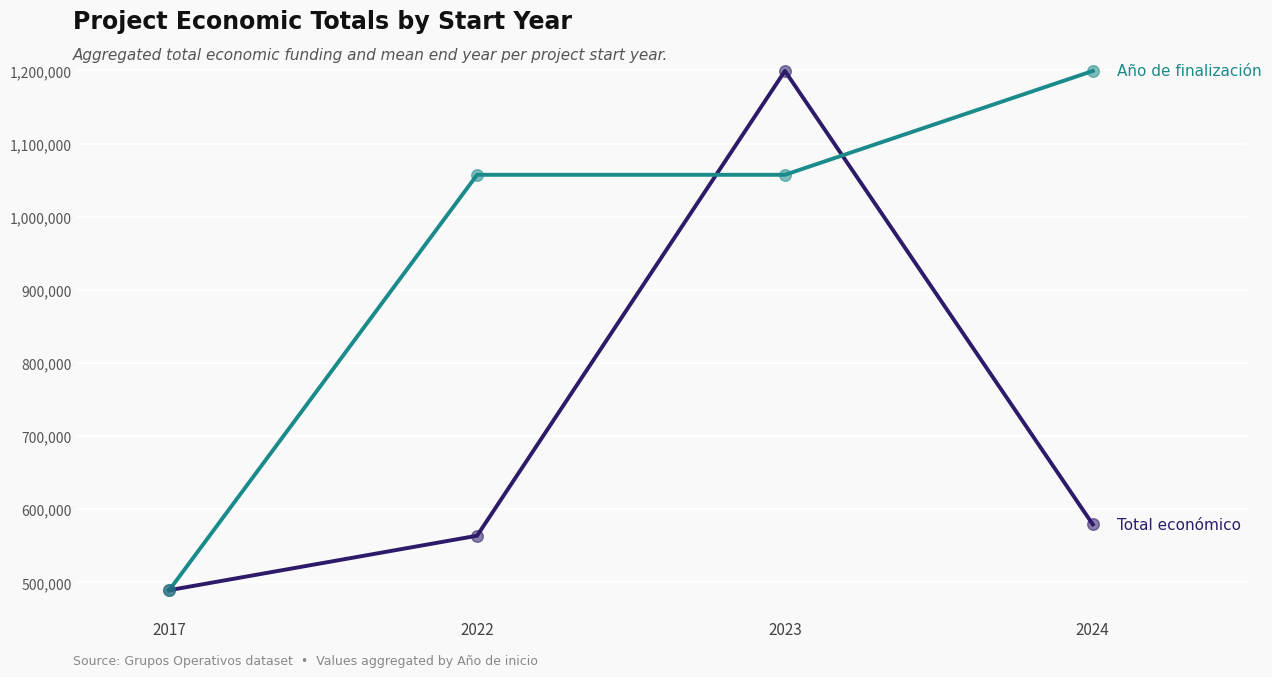

What is the difference between the highest and lowest values at 2024?

620175.0